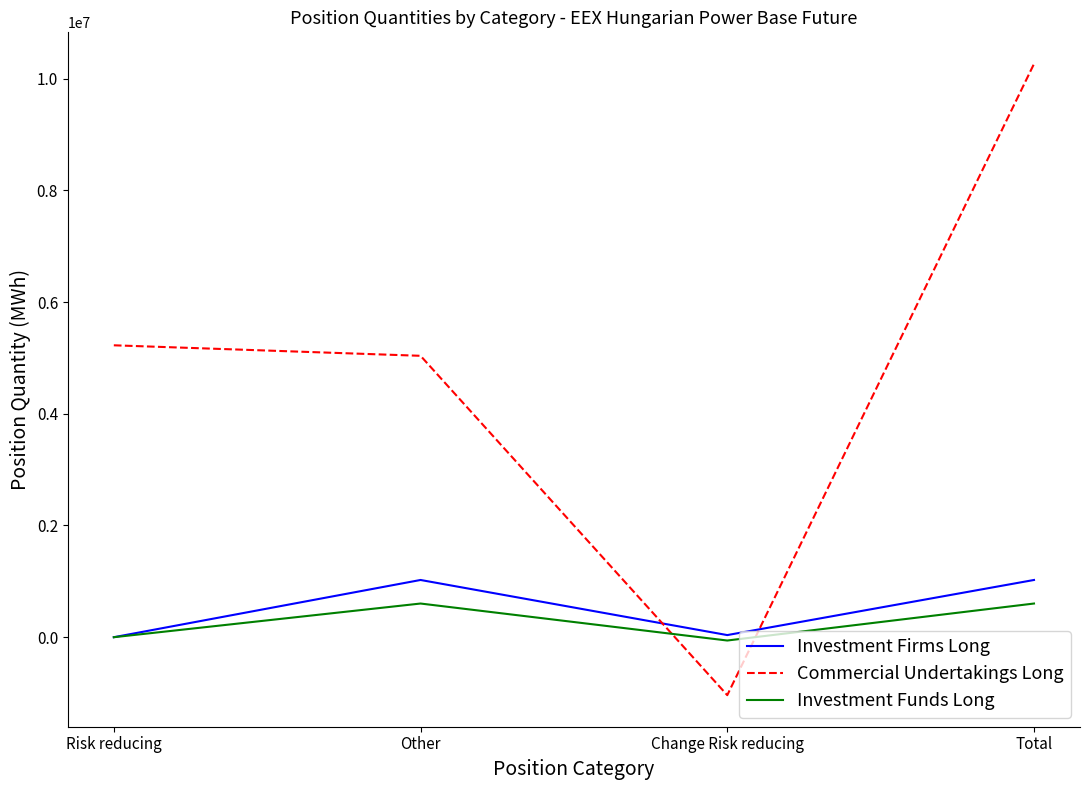

What is the difference between the maximum and minimum values in the Commercial Undertakings Long series?

11302004